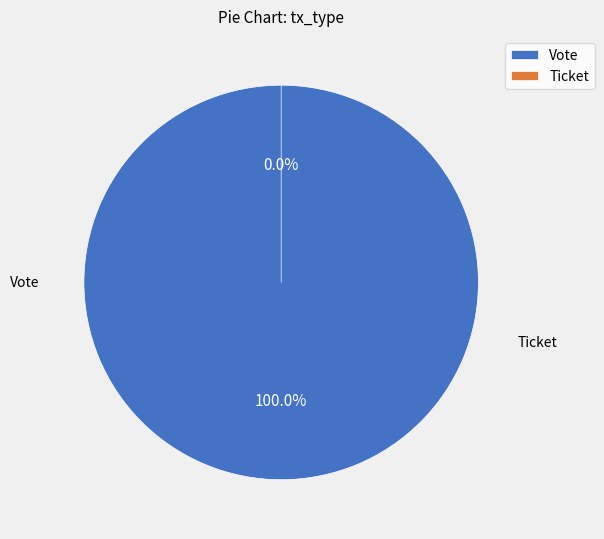

Which category accounts for the majority?

Vote